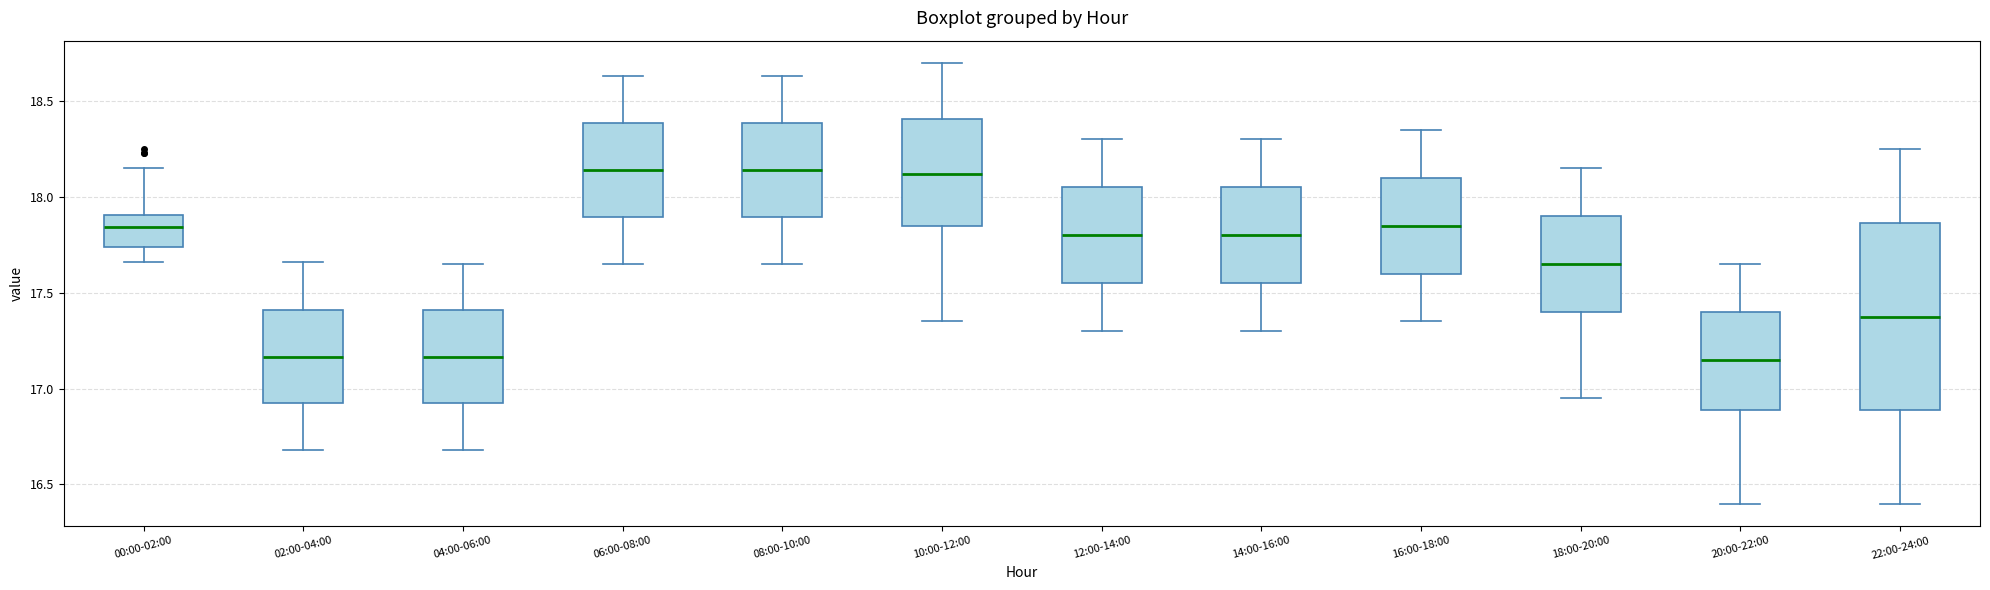

Reading left to right, transcribe this box plot: for each box, give where its median line is, the range the box spans, and where its two whiskers end, as read against the y-axis. The values are not printed on the chart, so give them approximately, as read against the axis.

00:00-02:00: median 17.85, box 17.75 to 17.90, whiskers 17.65 to 18.15
02:00-04:00: median 17.15, box 16.90 to 17.40, whiskers 16.70 to 17.65
04:00-06:00: median 17.15, box 16.90 to 17.40, whiskers 16.70 to 17.65
06:00-08:00: median 18.15, box 17.90 to 18.40, whiskers 17.65 to 18.65
08:00-10:00: median 18.15, box 17.90 to 18.40, whiskers 17.65 to 18.65
10:00-12:00: median 18.10, box 17.85 to 18.40, whiskers 17.35 to 18.70
12:00-14:00: median 17.80, box 17.55 to 18.05, whiskers 17.30 to 18.30
14:00-16:00: median 17.80, box 17.55 to 18.05, whiskers 17.30 to 18.30
16:00-18:00: median 17.85, box 17.60 to 18.10, whiskers 17.35 to 18.35
18:00-20:00: median 17.65, box 17.40 to 17.90, whiskers 16.95 to 18.15
20:00-22:00: median 17.15, box 16.90 to 17.40, whiskers 16.40 to 17.65
22:00-24:00: median 17.40, box 16.90 to 17.85, whiskers 16.40 to 18.25